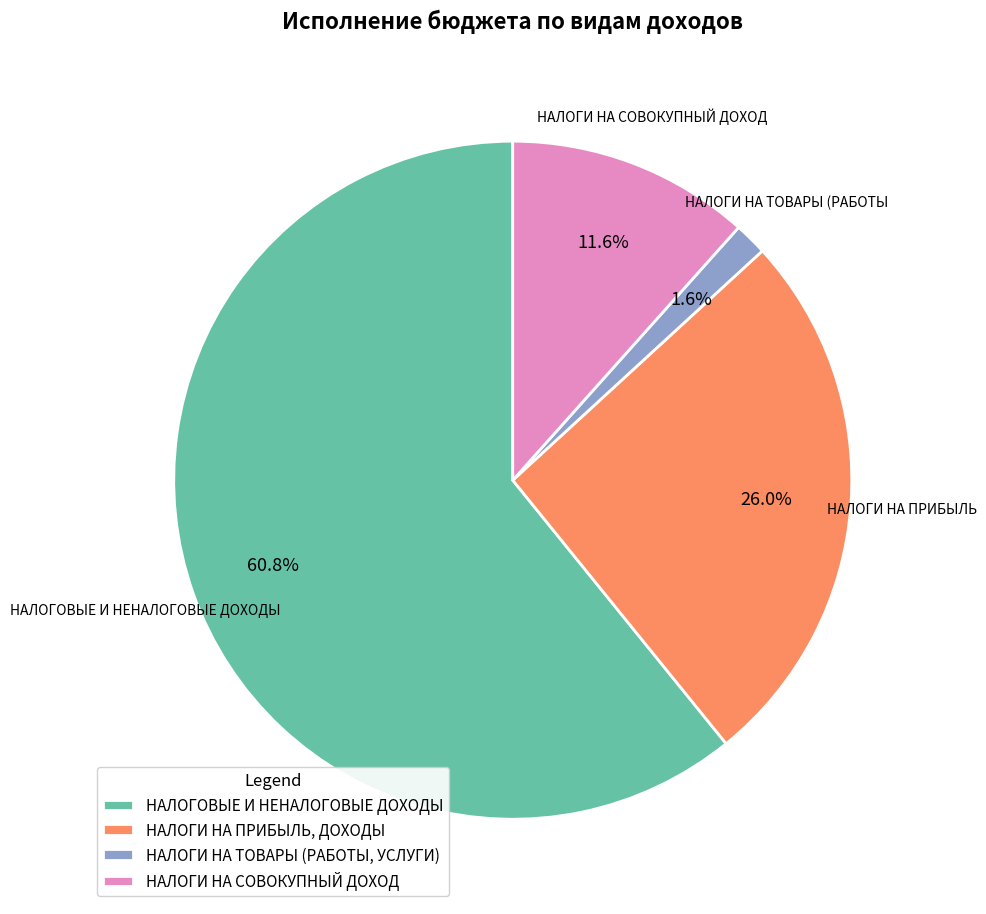

Rank the categories by value from highest to lowest.

НАЛОГОВЫЕ И НЕНАЛОГОВЫЕ ДОХОДЫ, НАЛОГИ НА ПРИБЫЛЬ, ДОХОДЫ, НАЛОГИ НА СОВОКУПНЫЙ ДОХОД, НАЛОГИ НА ТОВАРЫ (РАБОТЫ, УСЛУГИ)